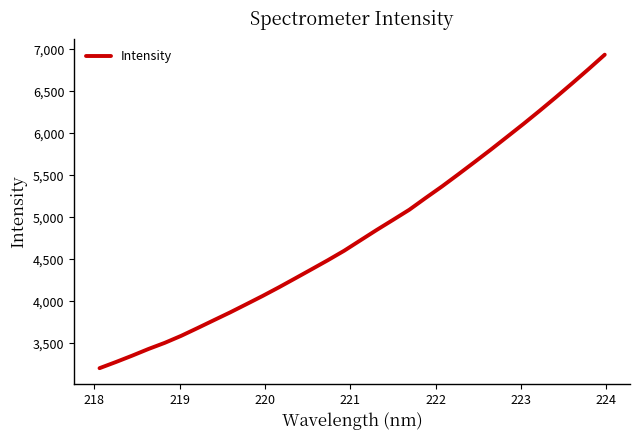

What is the minimum value shown in the chart?

3202.2